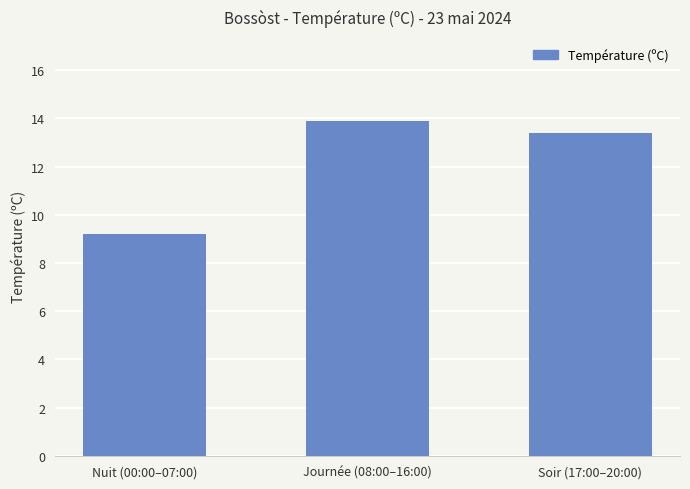

What is the minimum value shown in the chart?

9.2